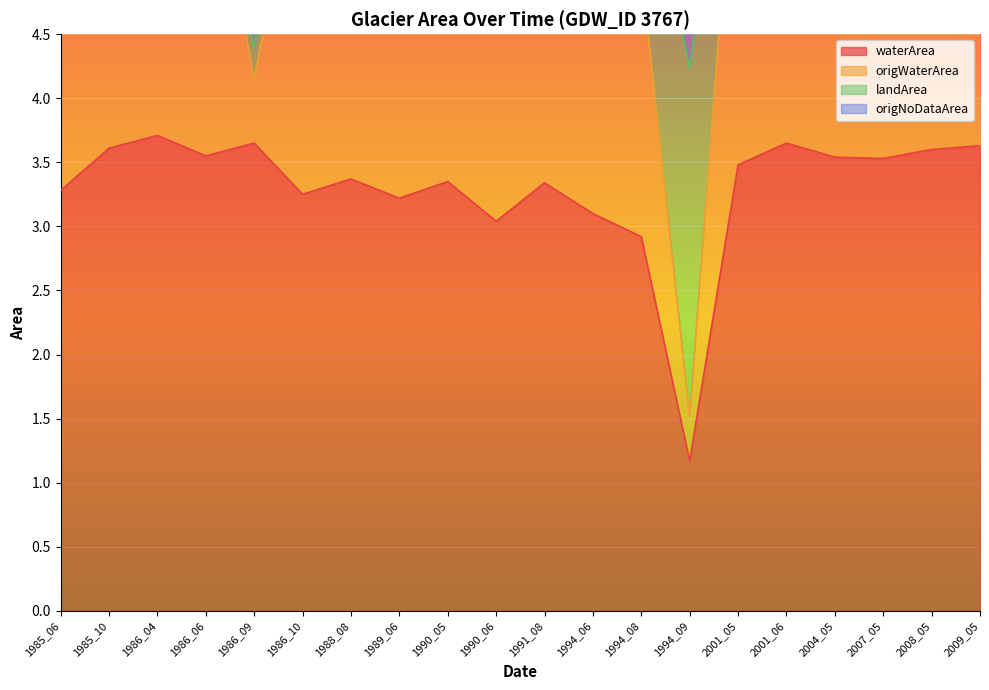

Which series changed the most between 1985_06 and 1988_08?

landArea